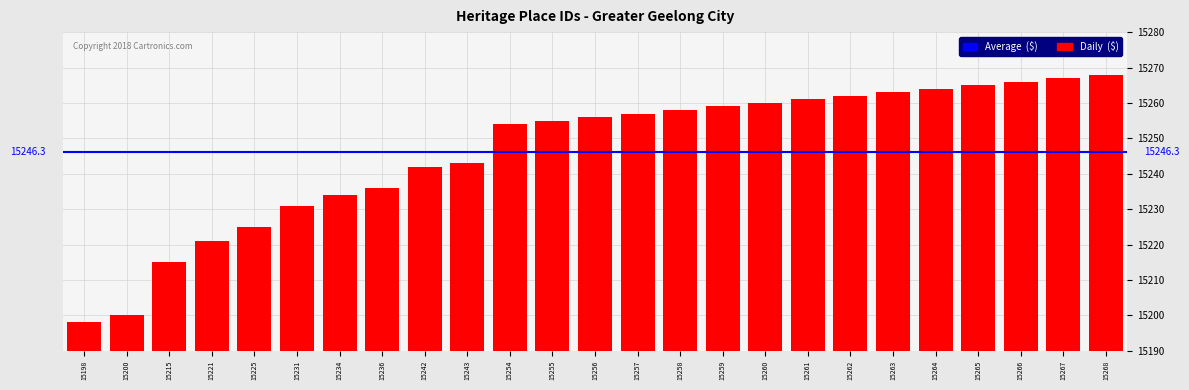

The value at 15221 is 7639. True or false?

False